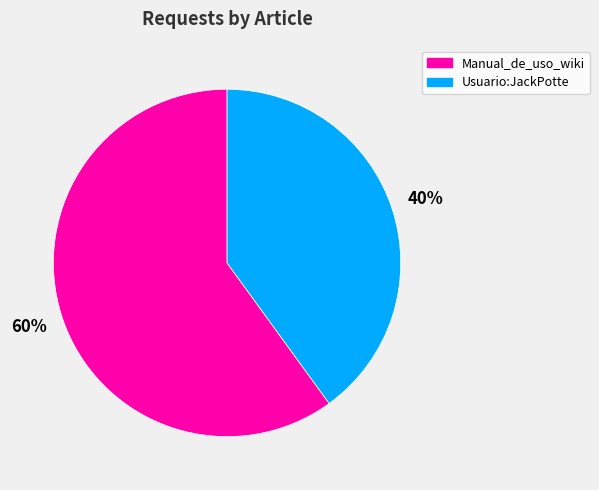

Count the number of slices in the pie.

2